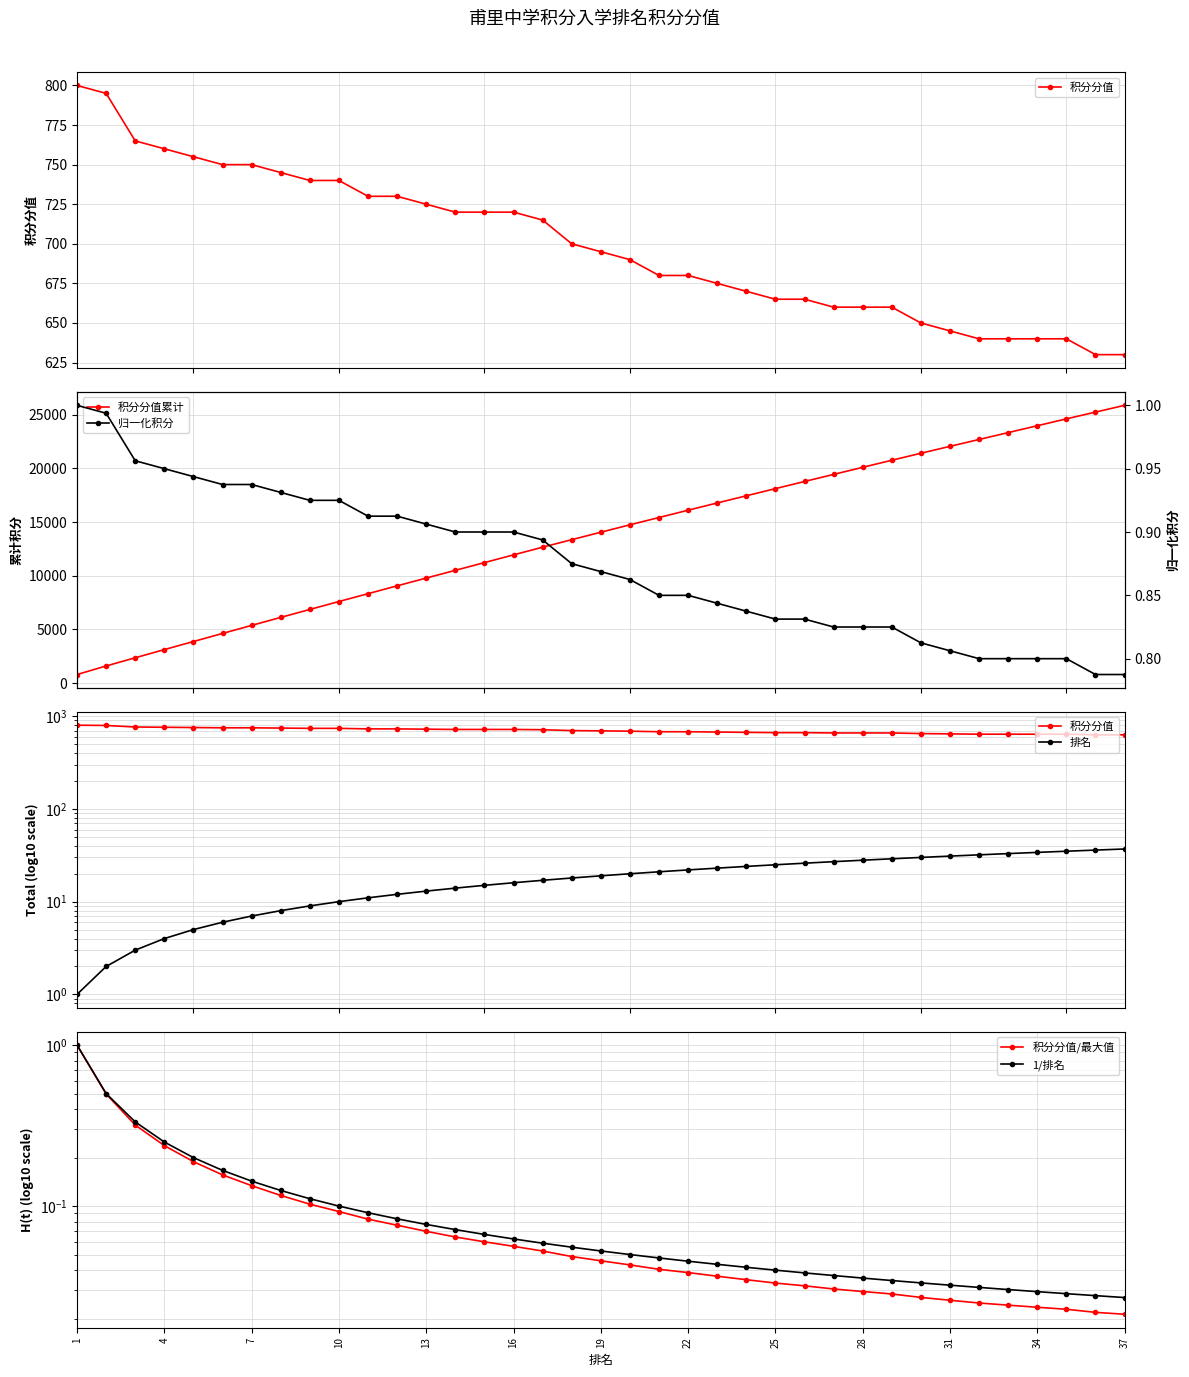

True or false: 排名 has more than 2 points higher than both neighbors.

False